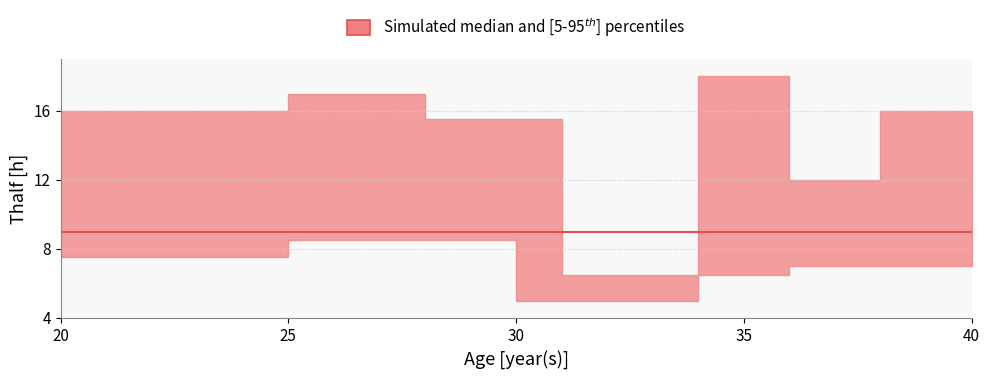

How many lower values are between 6 and 7?

7